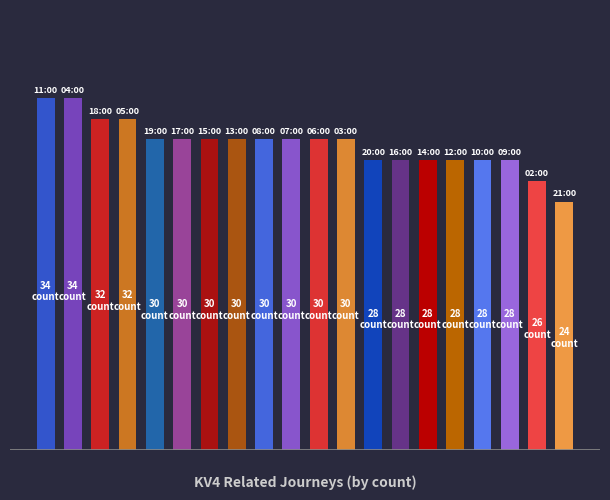

Are the bars horizontal?

No